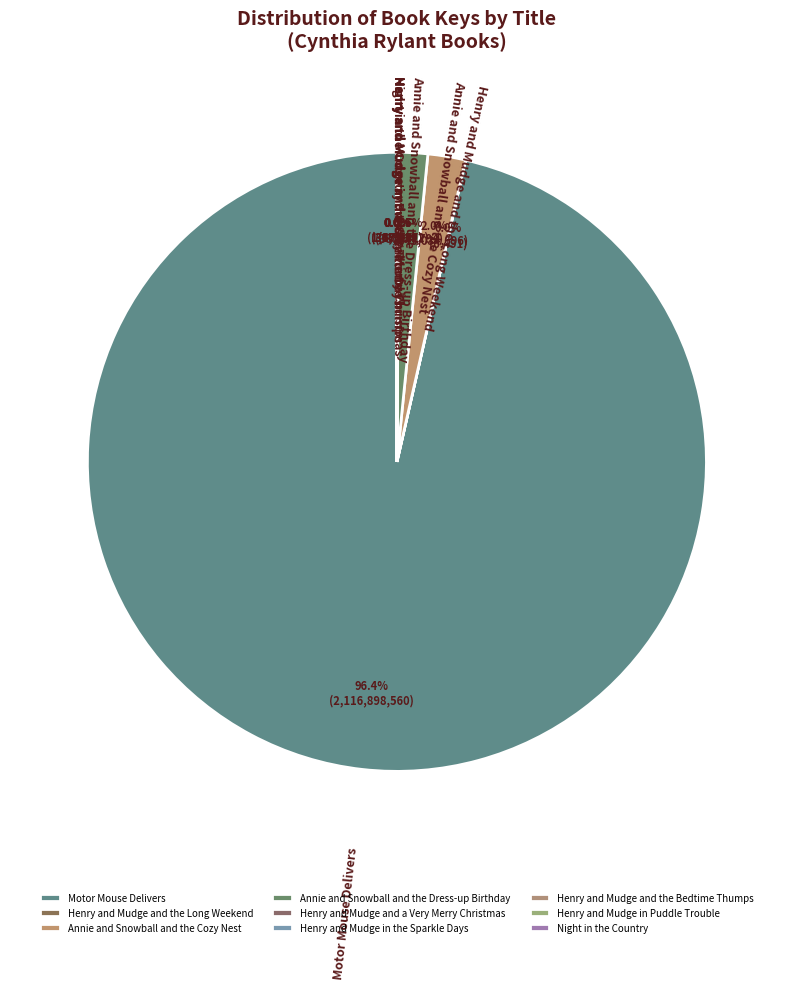

What is the largest slice in the pie chart?

Motor Mouse Delivers